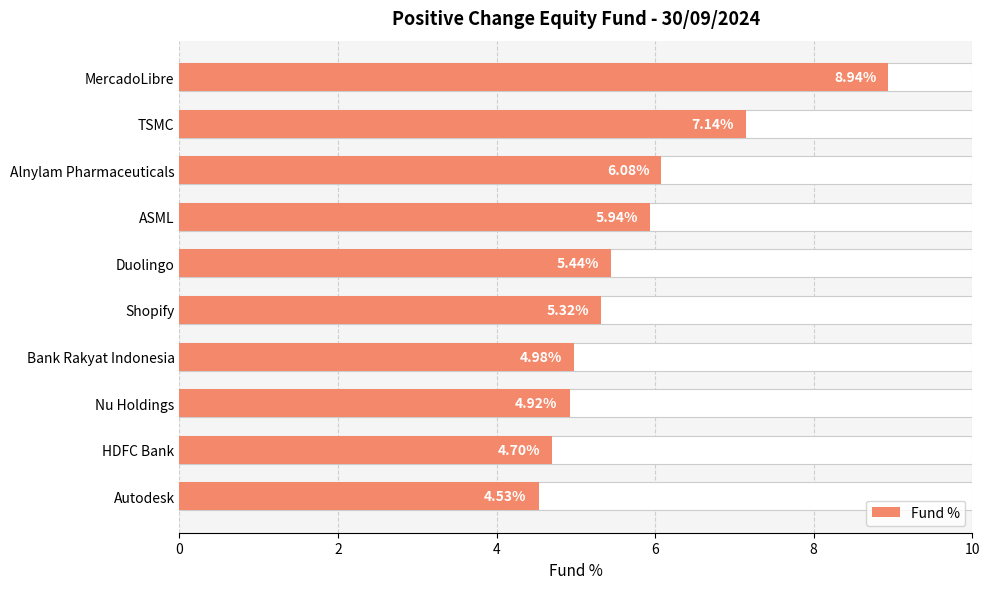

Does the chart contain any negative values?

No